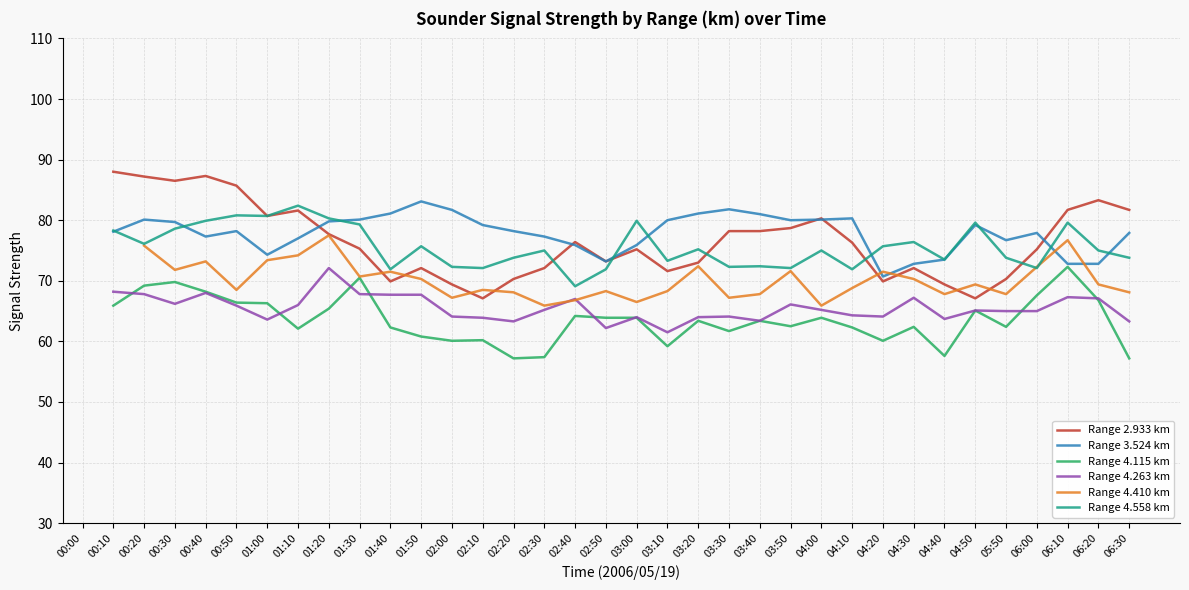

Which has a higher value, 04:00 or 01:50?

04:00